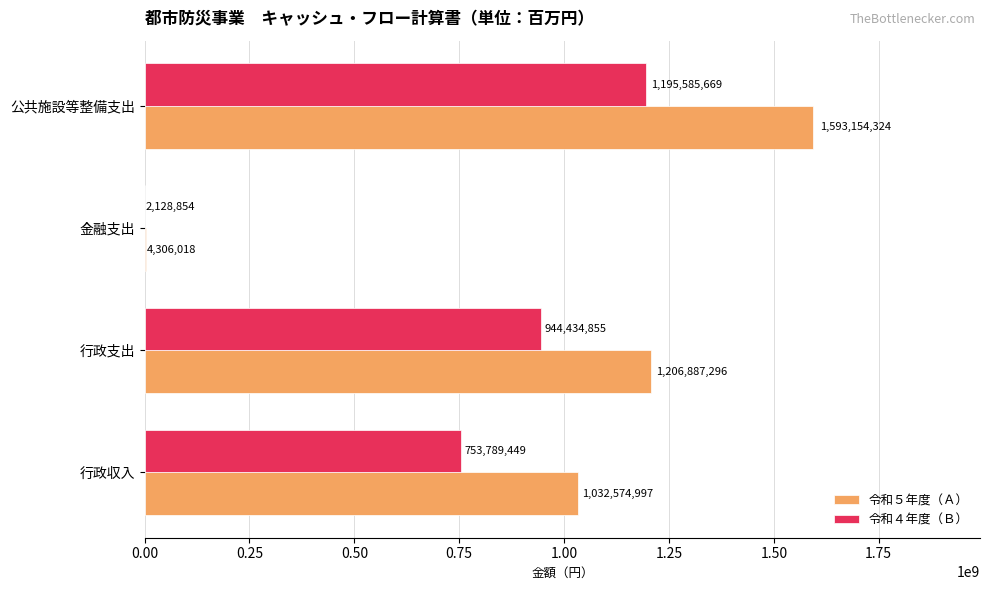

Count the number of categories in the chart.

4